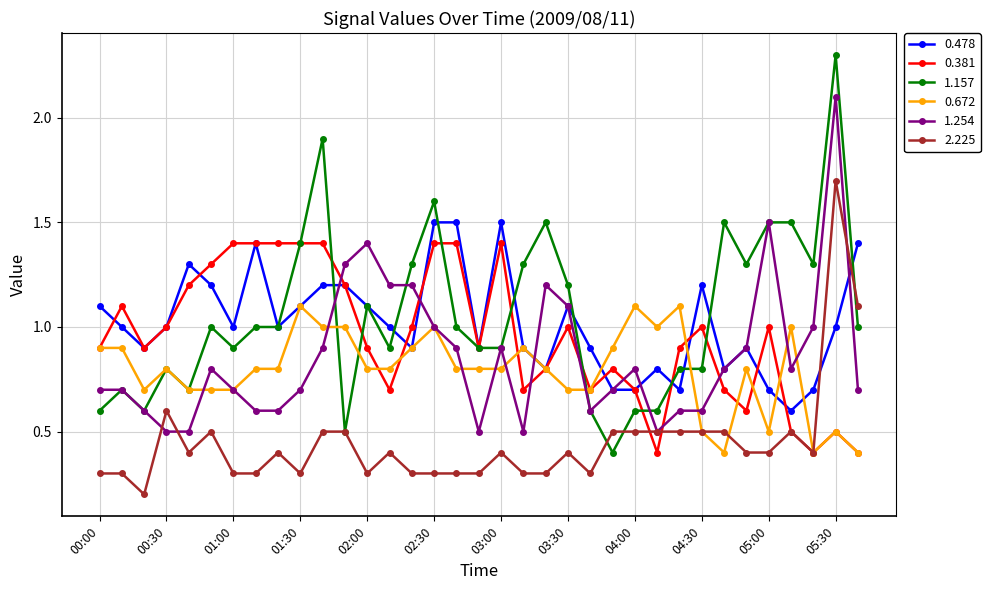

Rank the series by their maximum value, from lowest to highest.

0.672, 0.381, 0.478, 2.225, 1.254, 1.157